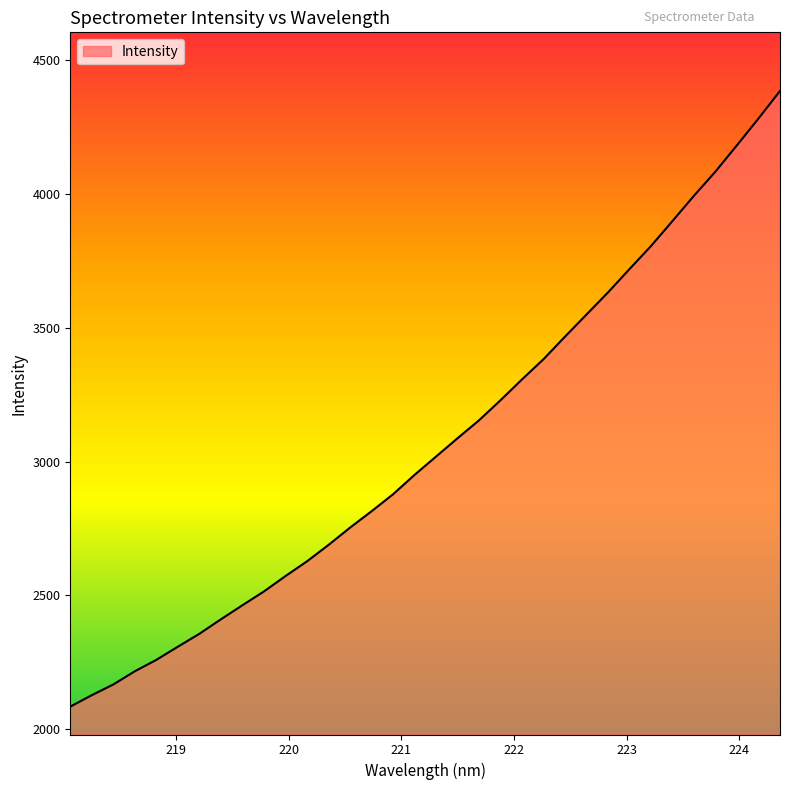

What is the difference between the maximum and minimum values?

2301.4